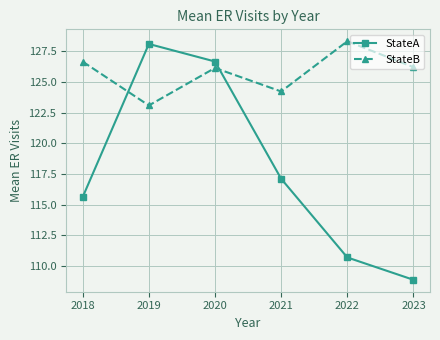

At which label does StateA reach its minimum?

2023